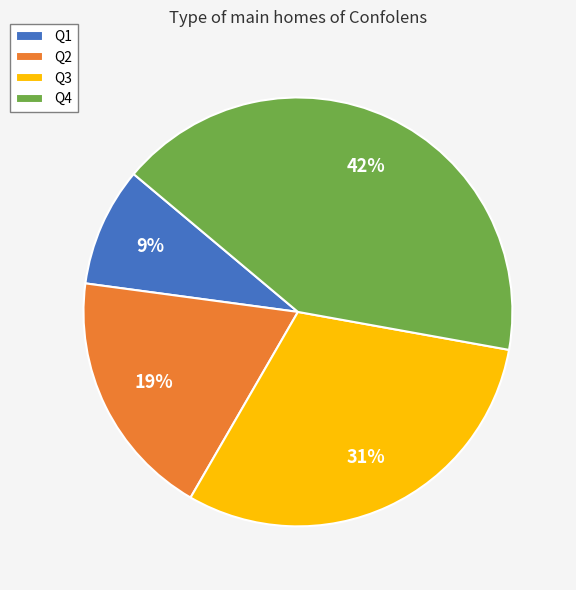

To the nearest percent, what is the average slice percentage?

25%